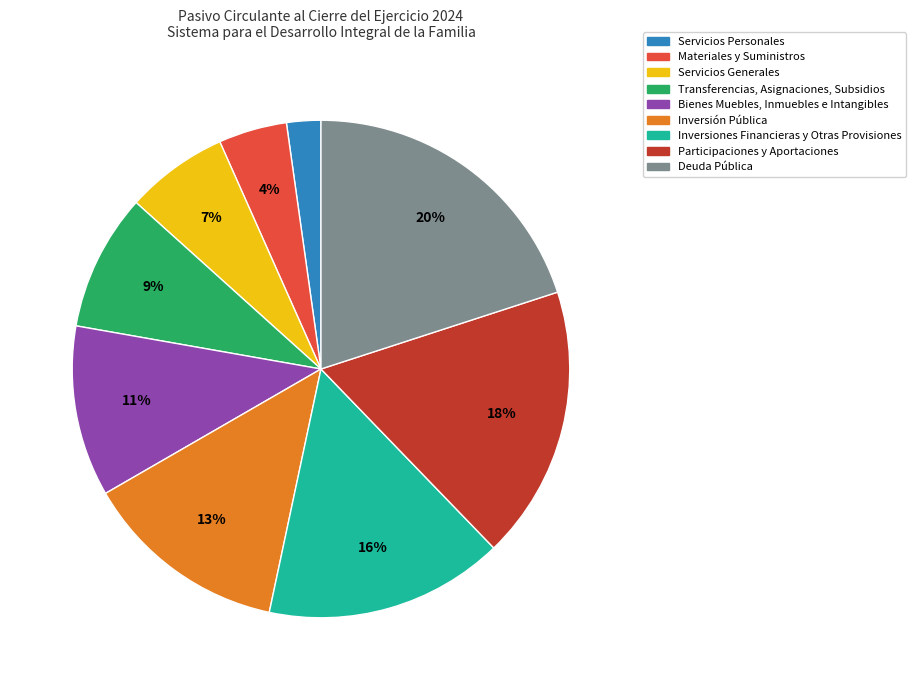

Is it true that Bienes Muebles, Inmuebles e Intangibles is 1% of the pie?

False